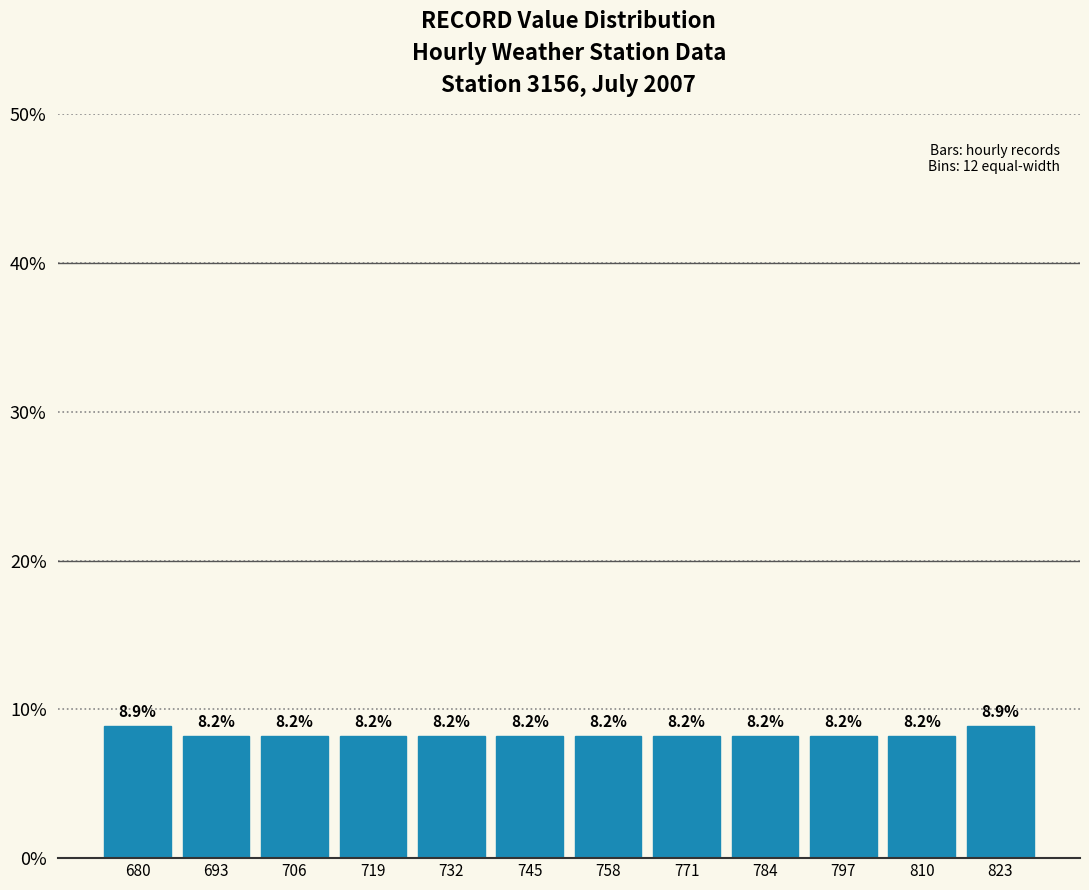

How tall is the bar that spans 686 to 700 on the x-axis? The bar edges are not printed on the chart, so give them approximately, as read against the axis.

8.2